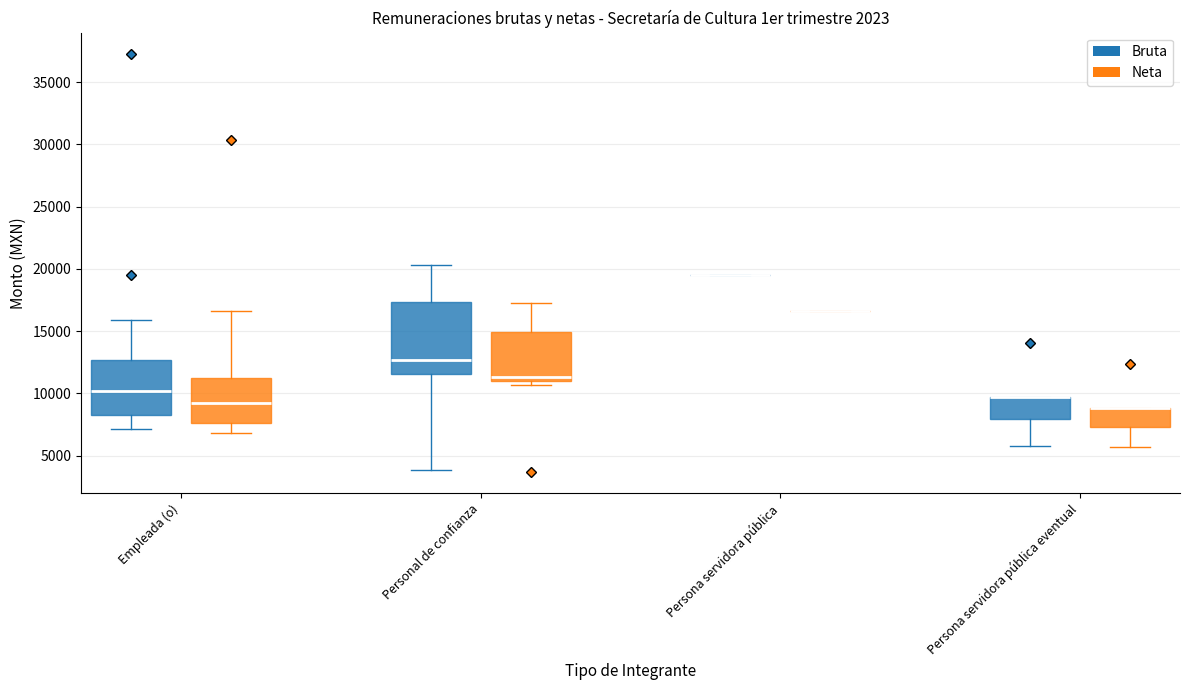

Which box is the tallest, from its lower edge to its upper edge?

Personal de confianza (Bruta)